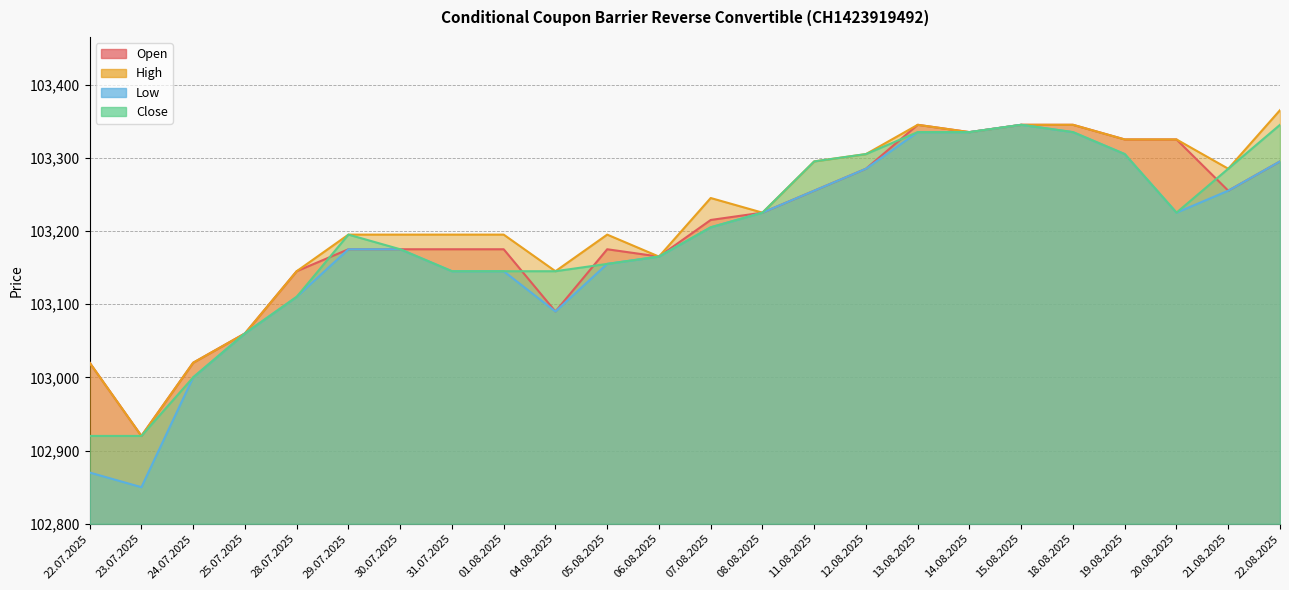

Which series changed the most between 15.08.2025 and 22.08.2025?

Open